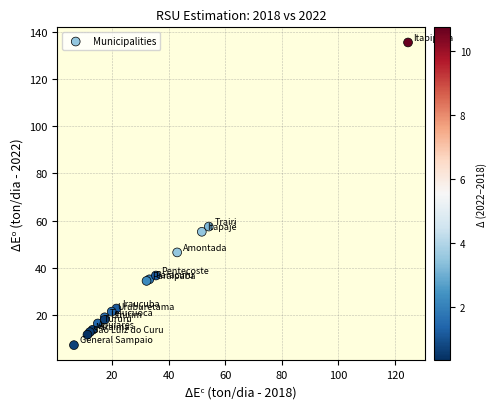

What Y value in the scatter plot is closest to 71?

57.5